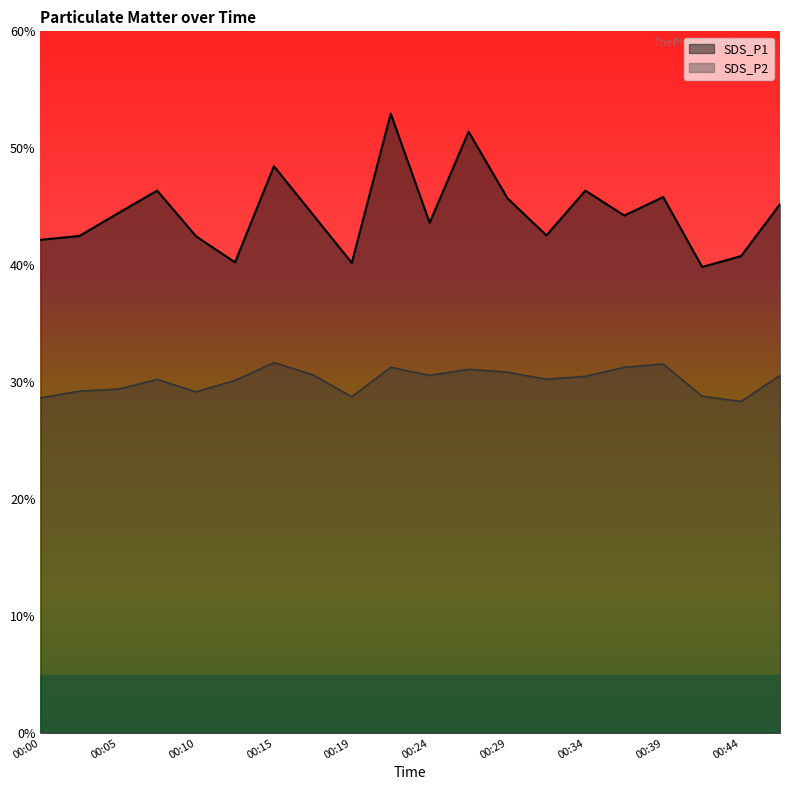

At which category does SDS_P2 reach its first local valley?

00:10